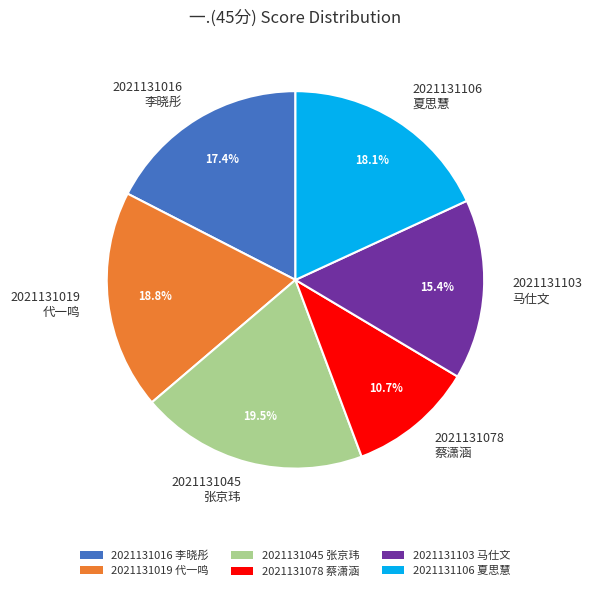

What portion of the pie excludes 2021131019 代一鸣?

81.2%